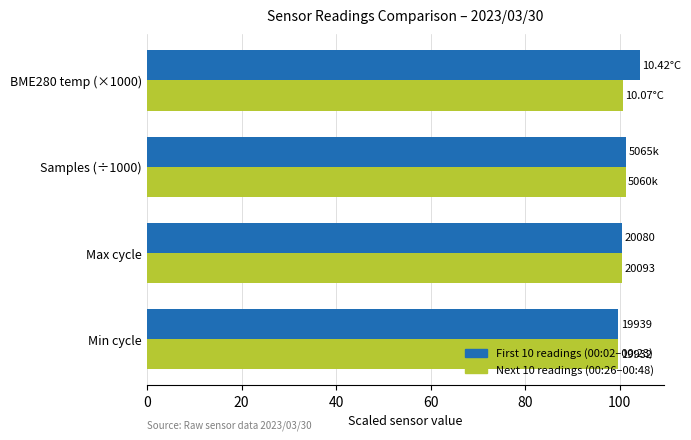

What are all the series names shown in the legend?

First 10 readings (00:02–00:23), Next 10 readings (00:26–00:48)